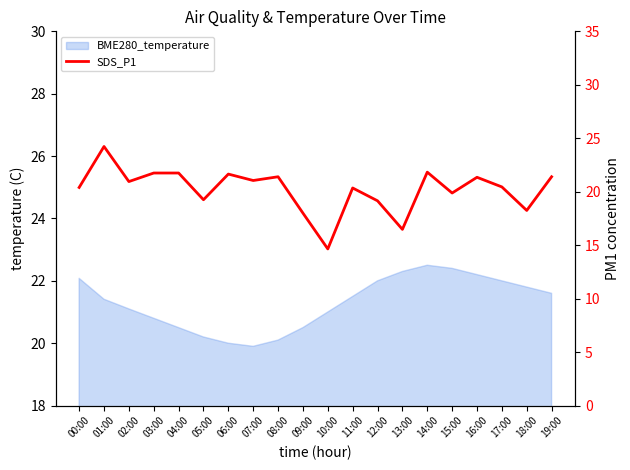

How many lines are shown in the chart?

1